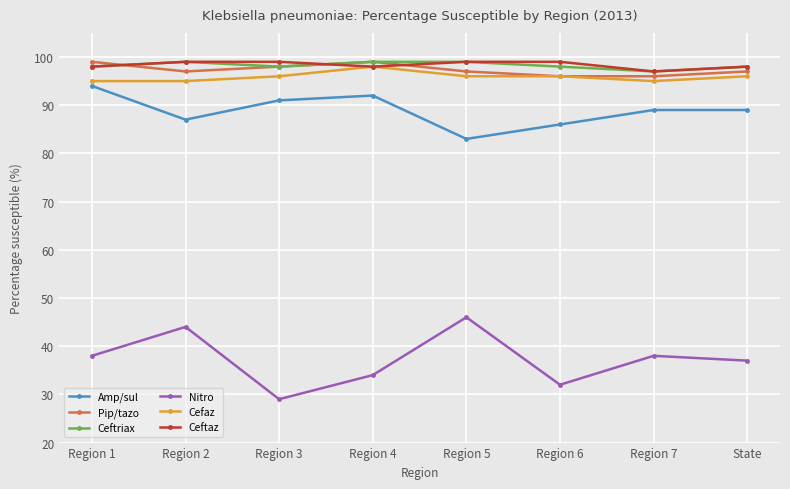

The Nitro series shows 38 at Region 7. True or false?

True